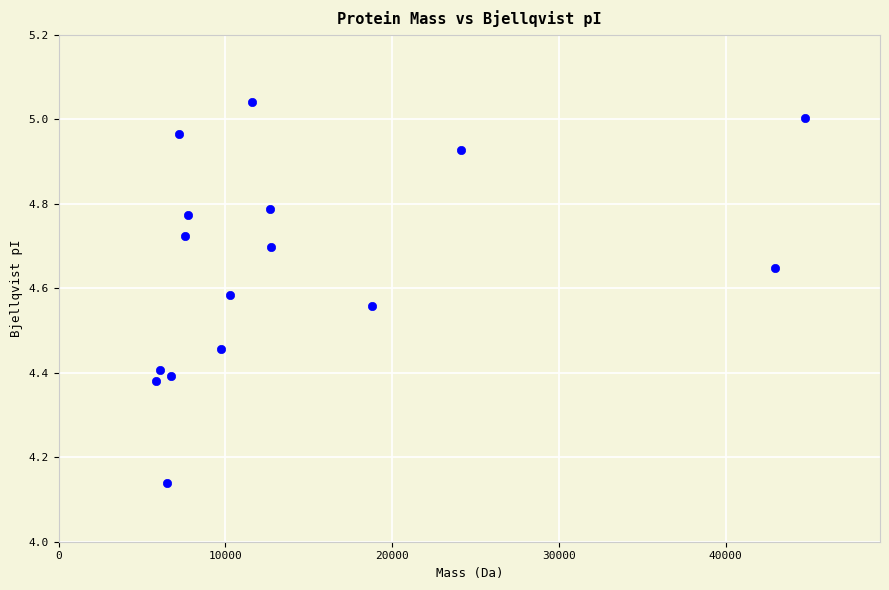

What is the range of X values (max minus min)?

38962.9